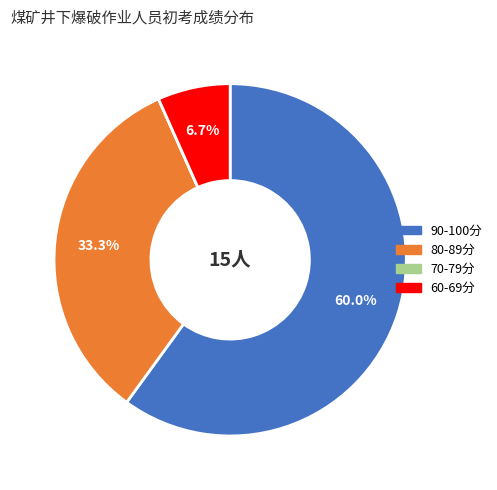

Is there any slice that represents more than half of the pie?

Yes